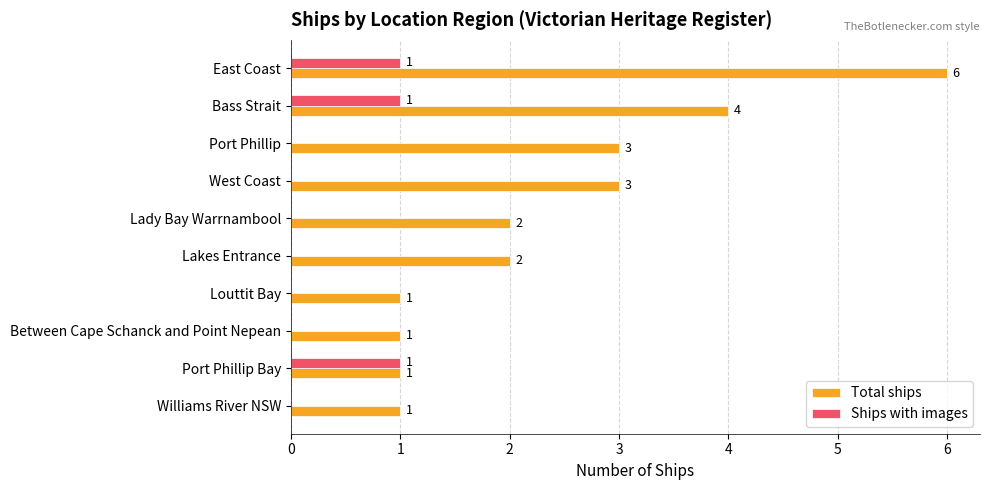

What are all the series names shown in the legend?

Total ships, Ships with images